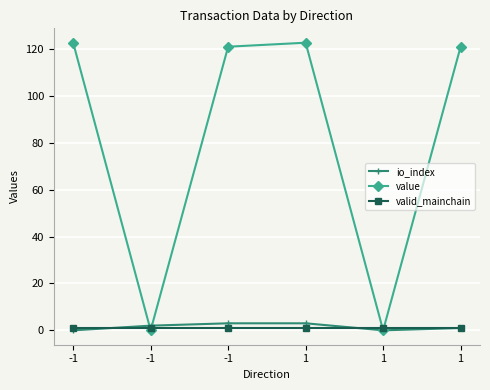

How many series are shown in this chart?

3